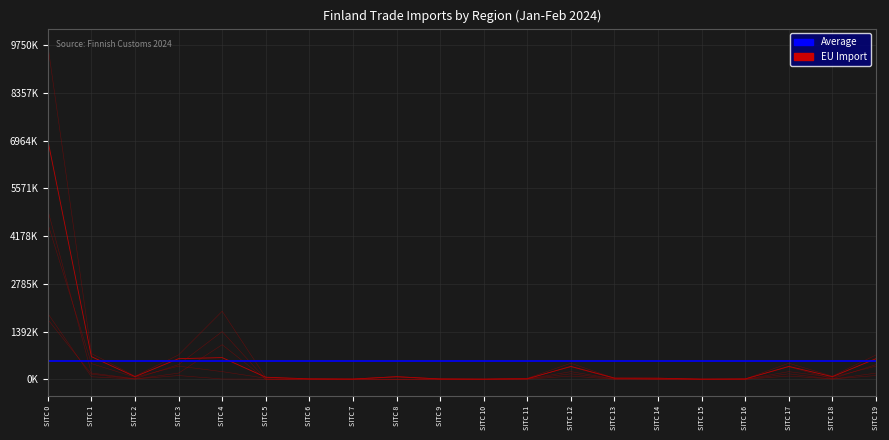

True or false: Euro zone Import and OECD Import intersect in this chart.

False